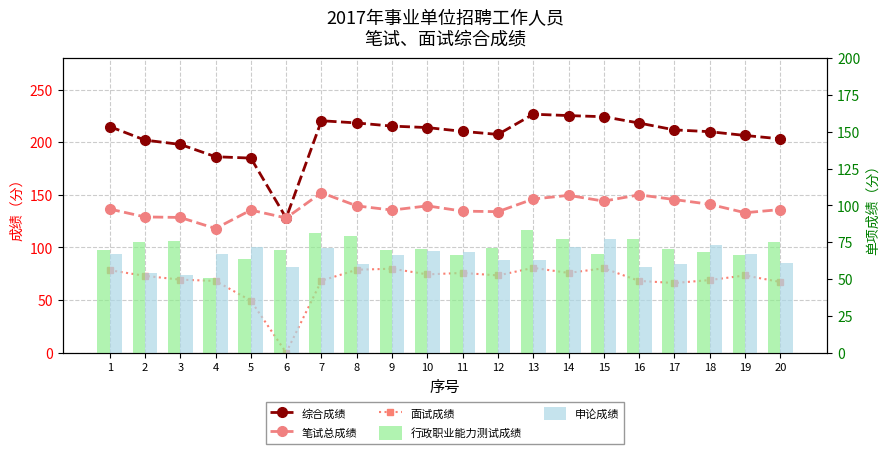

Is the value of 面试成绩 at 3 greater than the value of 笔试总成绩 at 17?

No